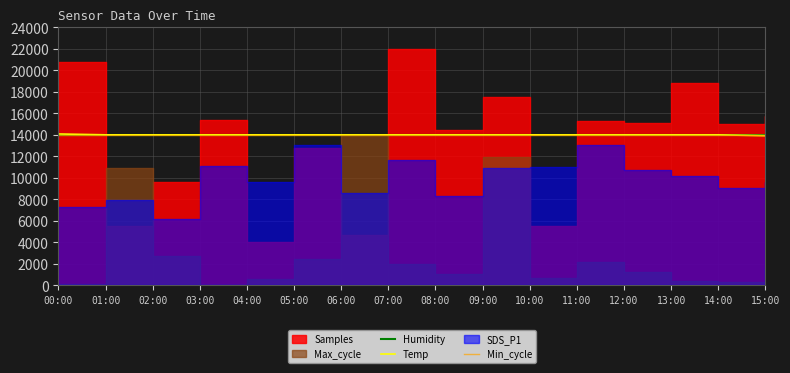

The Humidity series shows 20271.1 at 04:00. True or false?

False